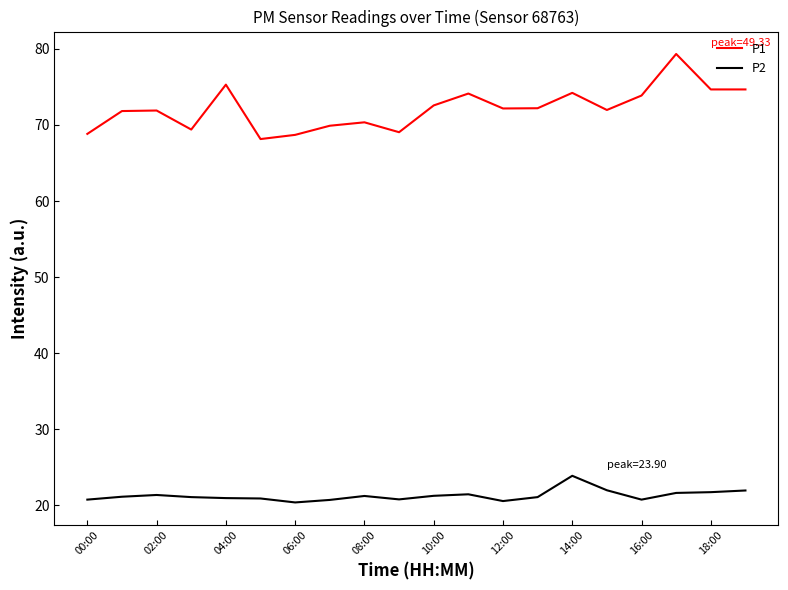

True or false: P1 and P2 cross at least once.

False